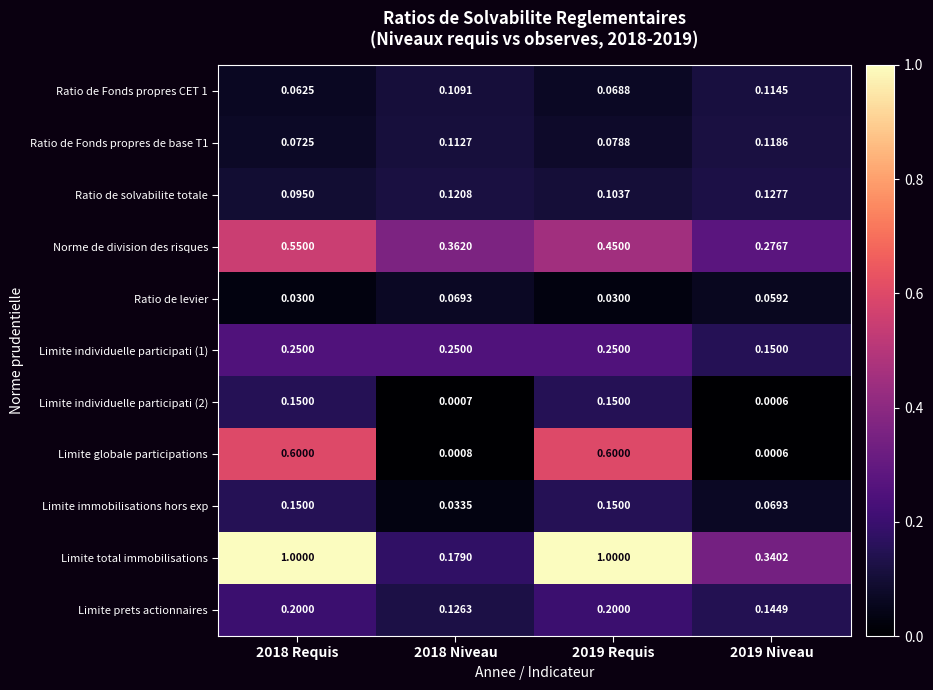

Which series has the largest range (max minus min)?

Limite total immobilisations